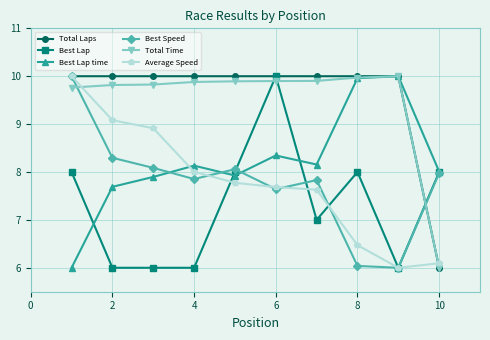

Count the number of categories in the chart.

10